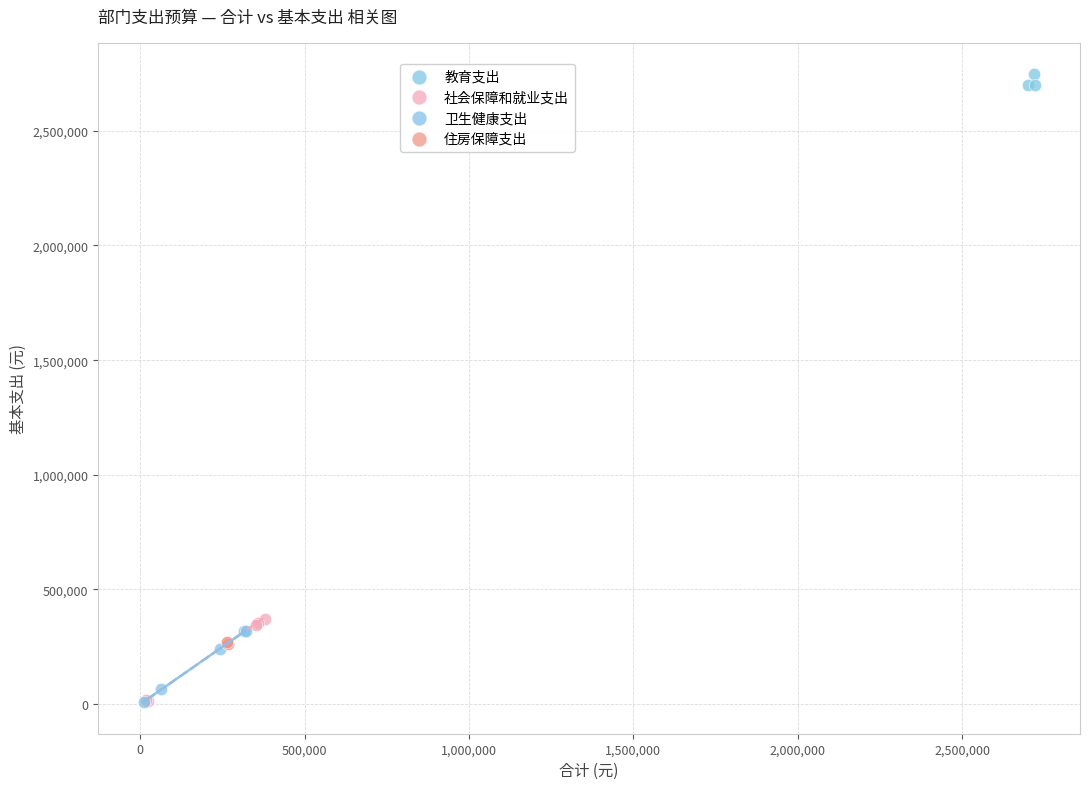

Which series has the widest spread of Y values?

社会保障和就业支出